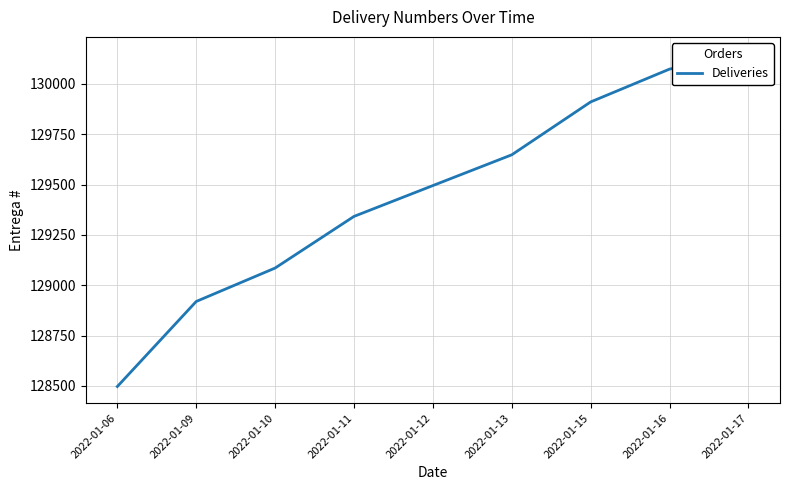

The chart shows a value of 130073.8 at 2022-01-16. True or false?

True